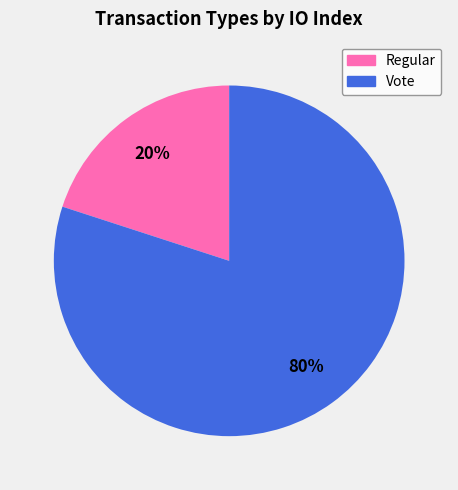

To the nearest percent, what is the difference between the largest and smallest slice percentages?

60%